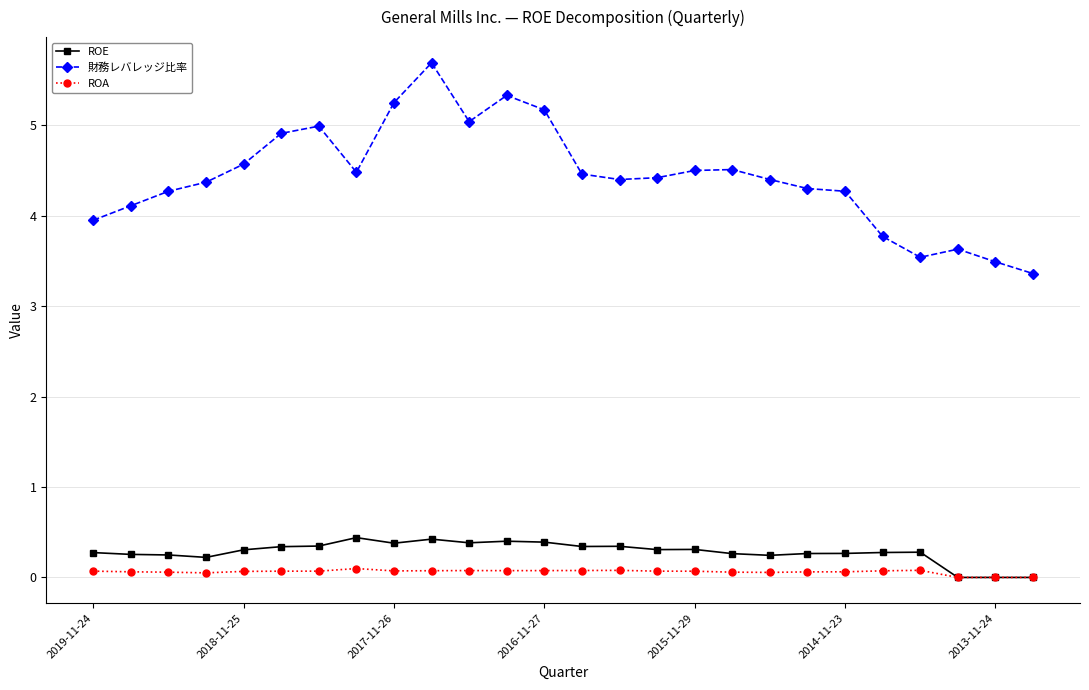

In 財務レバレッジ比率, how many points are higher than both neighbors (excluding endpoints)?

5